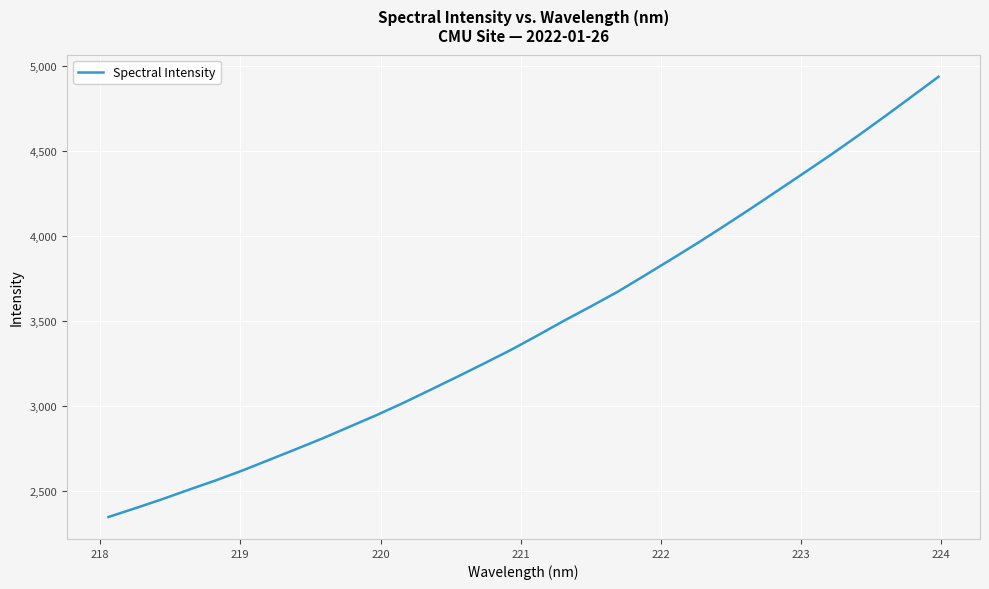

What is the greatest value displayed?

4934.9